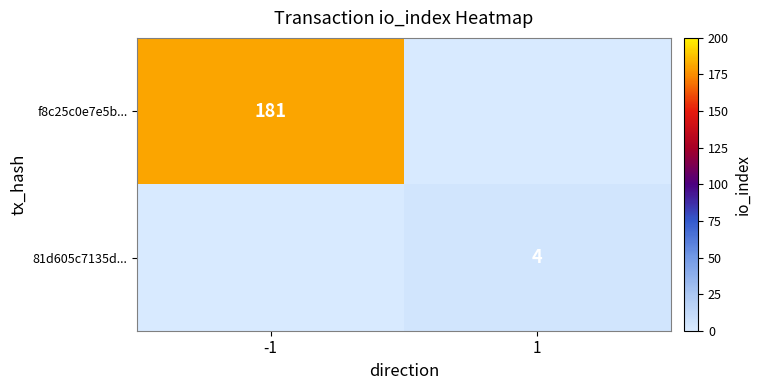

Is it true that f8c25c0e7e5b... equals 181 at -1?

True